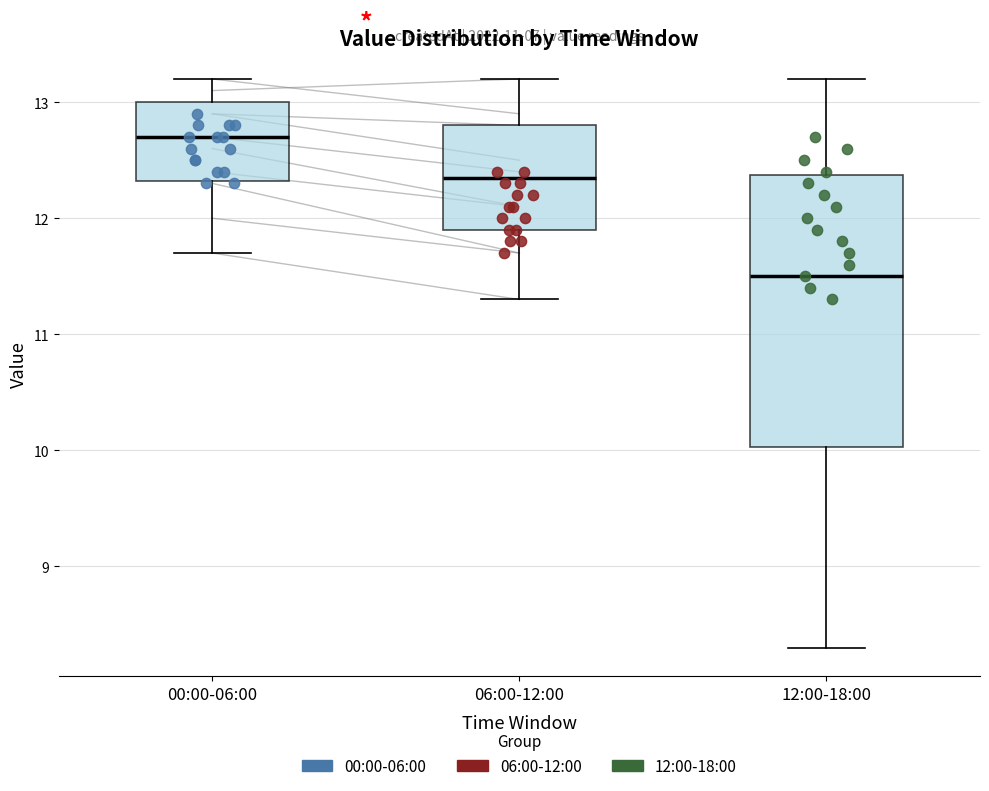

Reading left to right, read every box against the y-axis: the position of its median line, the range the box covers, and the ends of its whiskers. The values are not printed on the chart, so give them approximately, as read against the axis.

00:00-06:00: median 12.7, box 12.3 to 13.0, whiskers 11.7 to 13.2
06:00-12:00: median 12.4, box 11.9 to 12.8, whiskers 11.3 to 13.2
12:00-18:00: median 11.5, box 10.0 to 12.4, whiskers 8.3 to 13.2